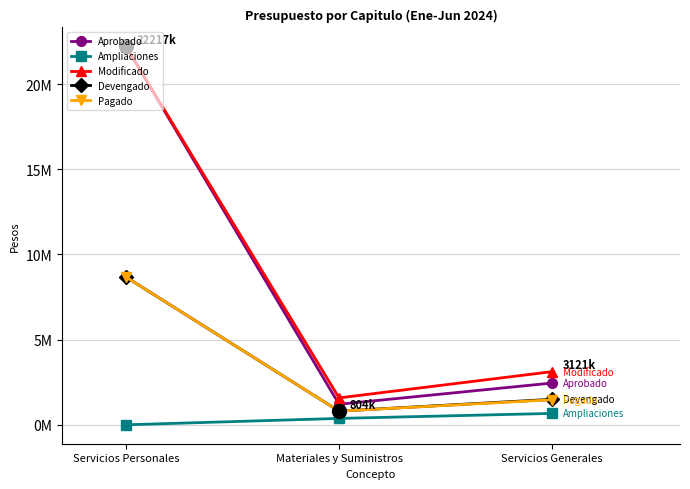

What is the label of the 1st point from the left?

Servicios Personales